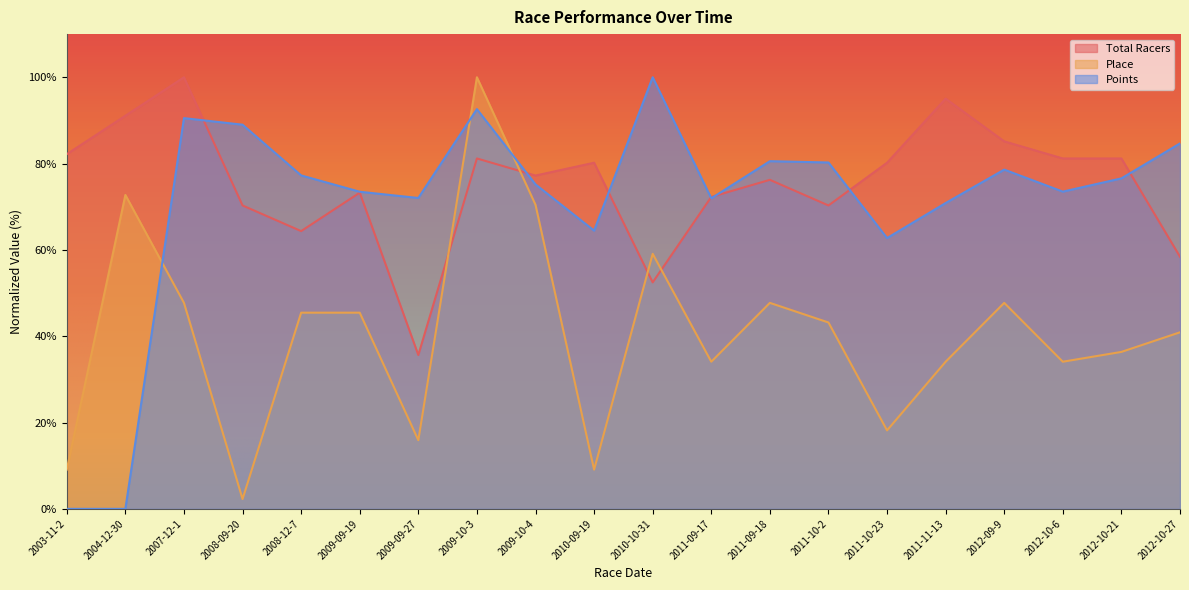

What are all the series names shown in the legend?

Total Racers, Place, Points